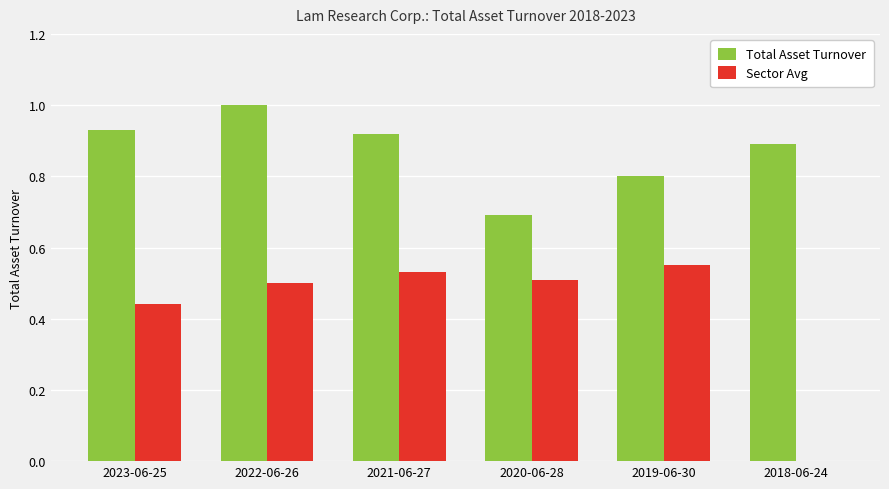

Which series changed the most between 2021-06-27 and 2018-06-24?

Sector Avg